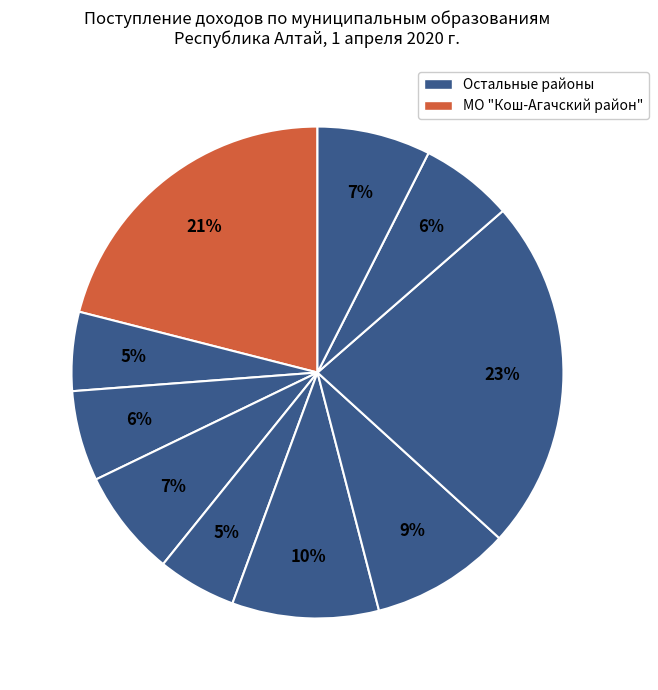

Count the number of slices in the pie.

10